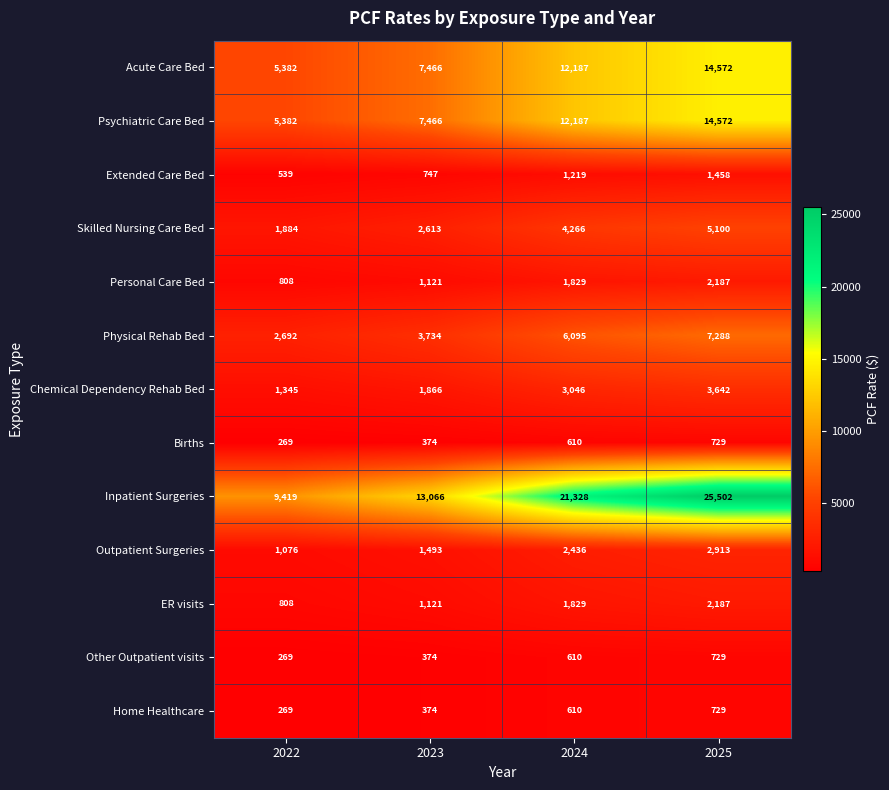

What is the total value across all series at 2025?

81608